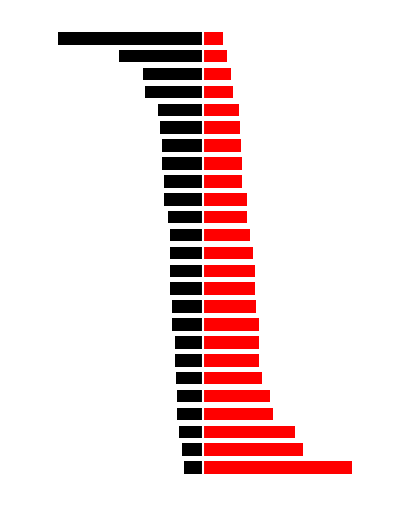

What is the greatest value displayed?

9.2